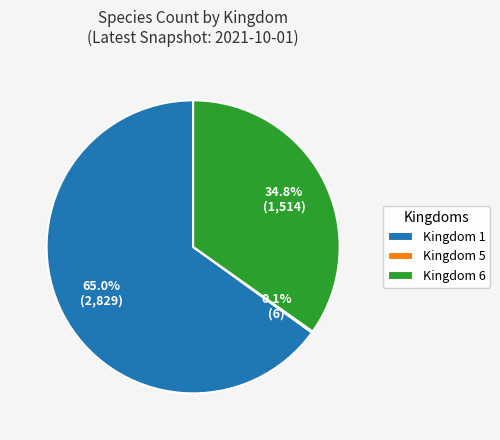

Which slice is the largest?

Kingdom 1